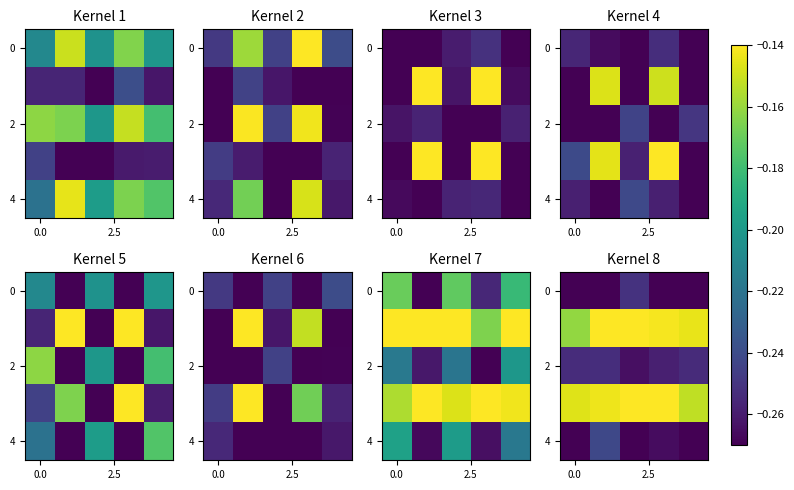

Which label corresponds to the largest value in the chart?

3